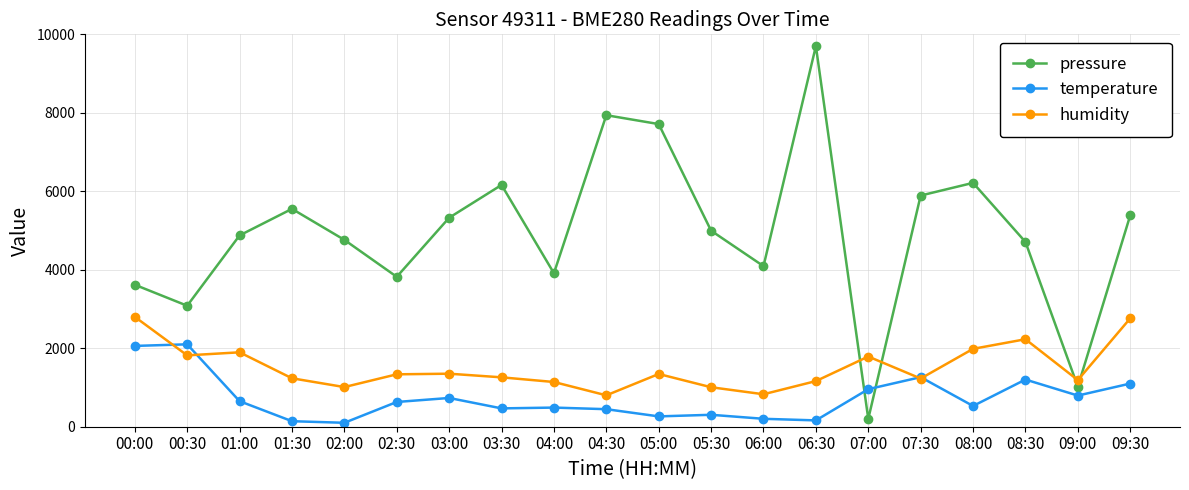

What is the value of the temperature point at the 4th from the left?

140.8